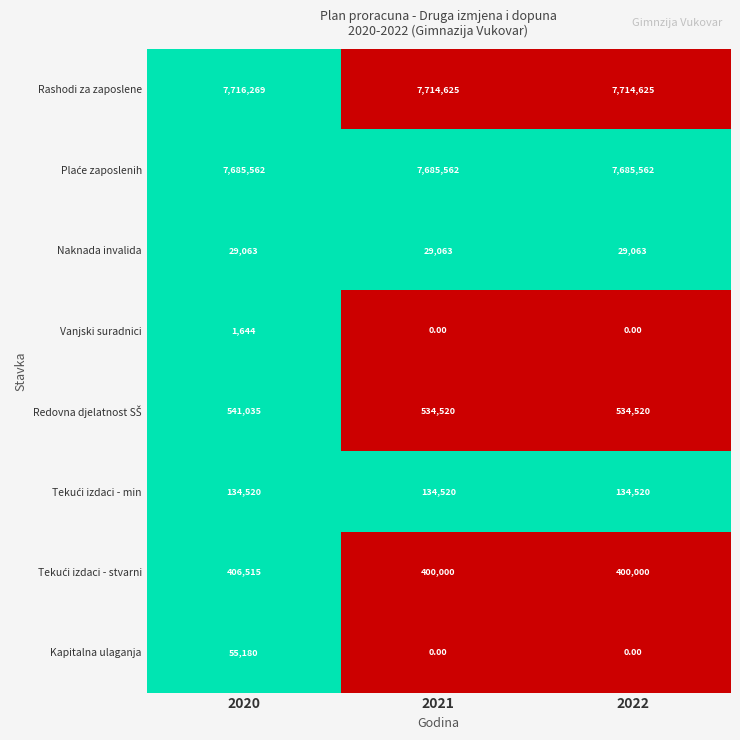

What is the difference between the highest and lowest values at 2020?

7714625